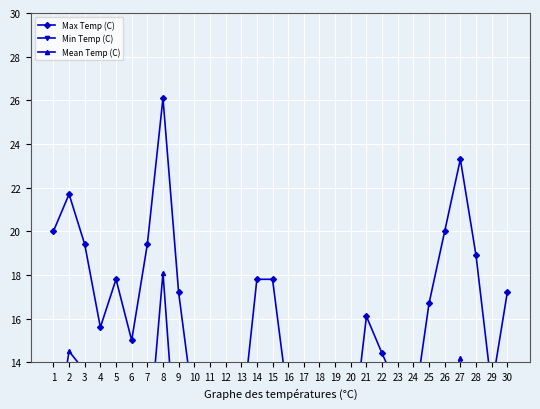

Which series has the largest total across all categories?

Max Temp (C)